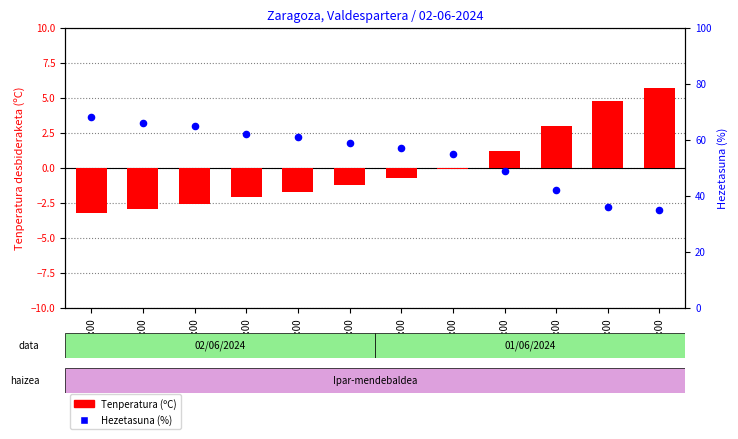

Which series contains the lowest Y value?

Tenperatura (ºC)